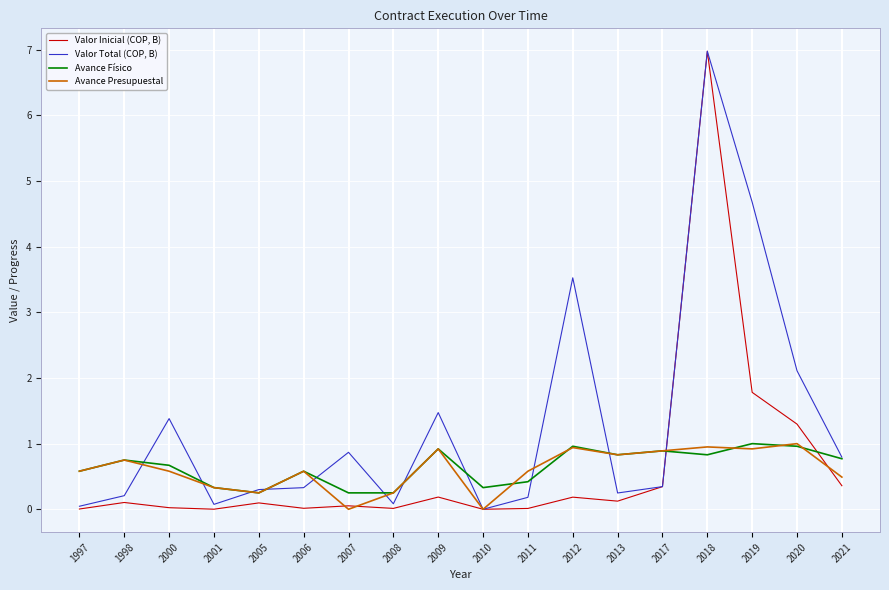

True or false: Avance Físico has a value of 0.3 at 2010.

True